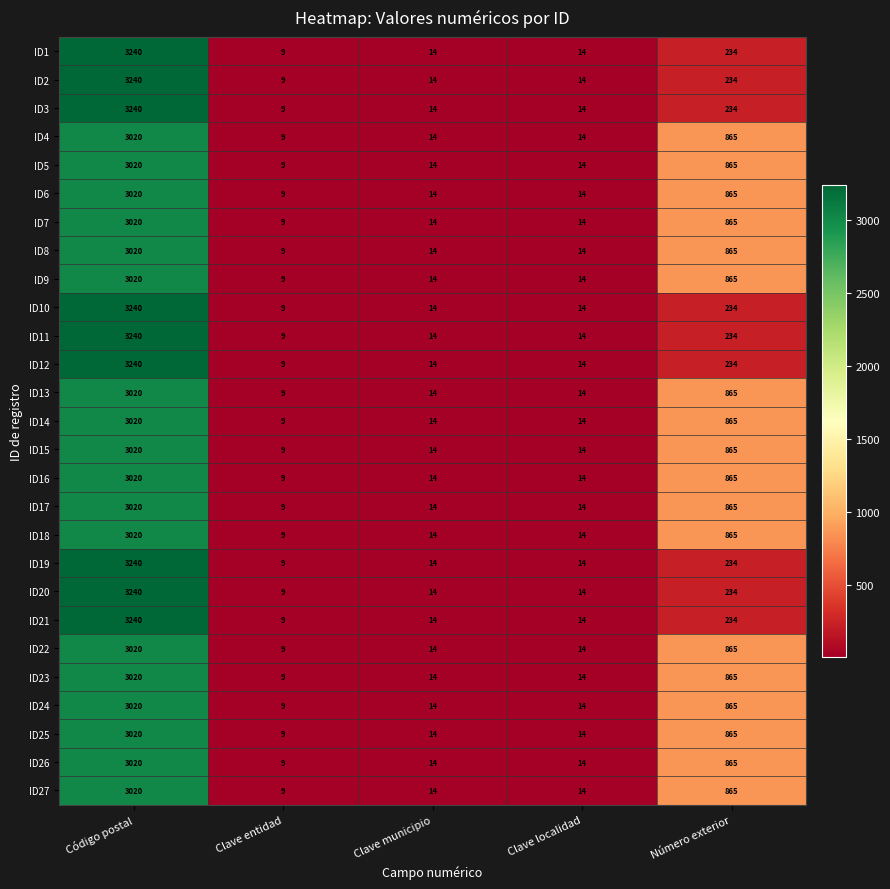

How many series are shown in this chart?

27